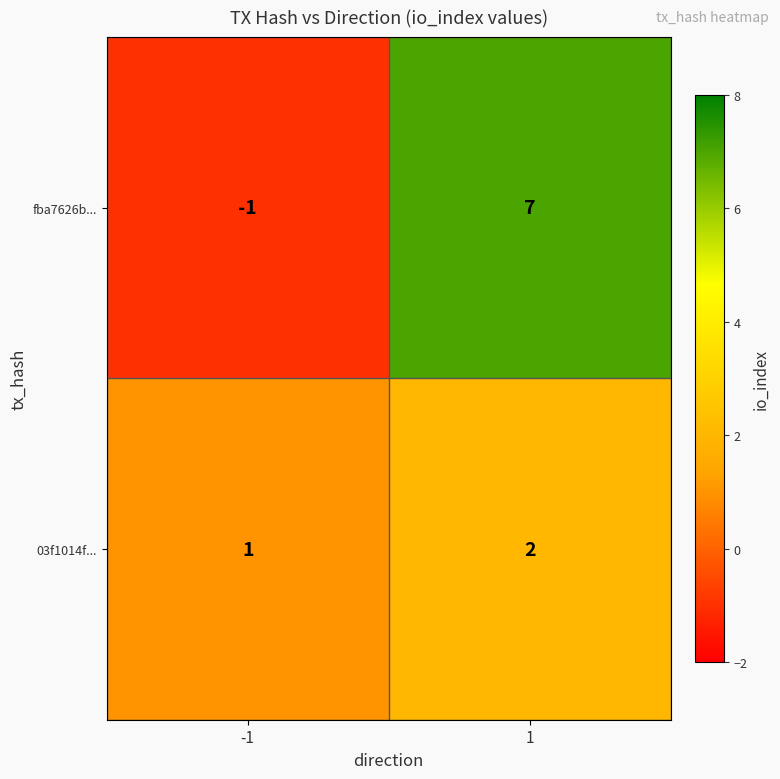

What is the total value across all series at 1?

9